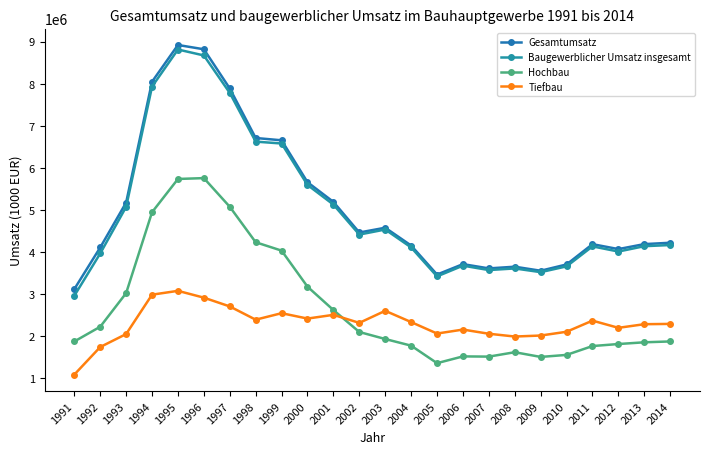

Reading left to right, list all the values displayed in this chart.

Gesamtumsatz: 3117811	4107421	5174977	8046755	8920070	8818091	7886348	6709416	6654691	5658595	5191021	4463585	4576795	4153699	3464107	3711703	3610370	3650506	3554689	3704265	4186098	4069260	4187331	4219971
Baugewerblicher Umsatz insgesamt: 2960544	3965925	5073020	7931269	8812472	8671175	7781379	6623342	6578530	5593603	5127239	4414338	4534519	4108887	3420237	3675462	3570943	3609286	3521095	3658621	4133896	4010884	4138008	4165558
Hochbau: 1873761	2224163	3022923	4945417	5735724	5756127	5074996	4231963	4032665	3175728	2620769	2098898	1932073	1774111	1358271	1518966	1513811	1618187	1506417	1554275	1764922	1812960	1853847	1874356
Tiefbau: 1086783	1741761	2050097	2985852	3076748	2915050	2706383	2391379	2545866	2417874	2506472	2315440	2602446	2334776	2061966	2156496	2057132	1991099	2014678	2104346	2368974	2197924	2284161	2291202